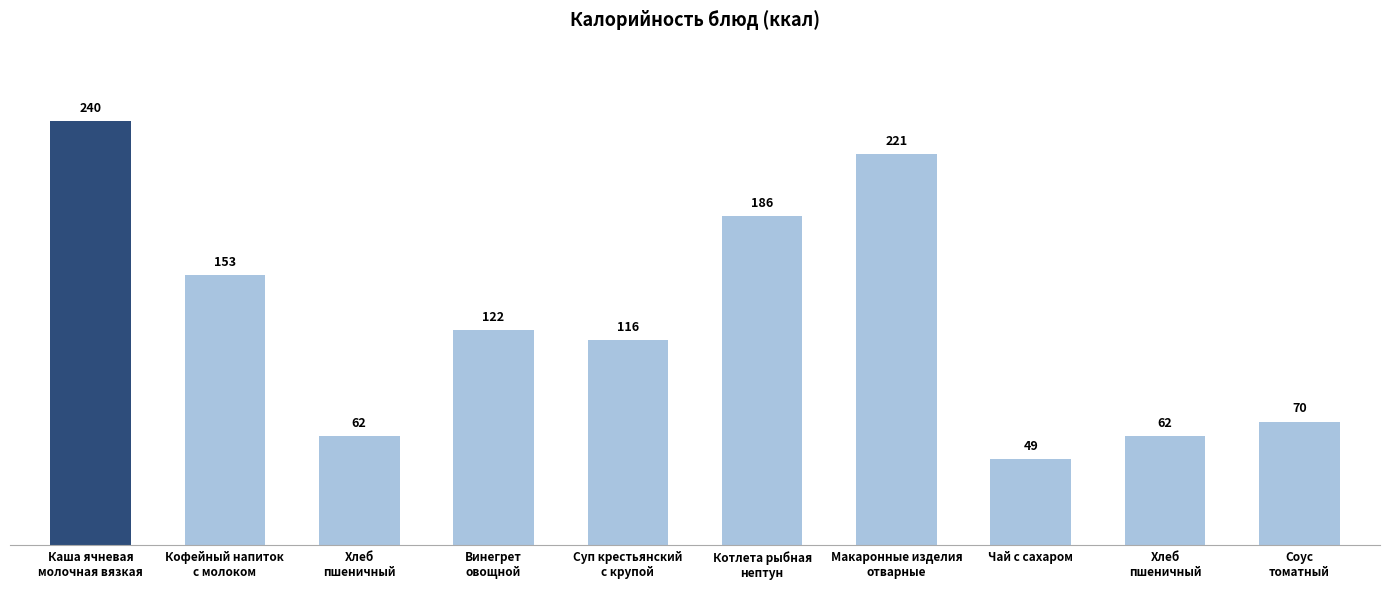

How many values are below 122?

5